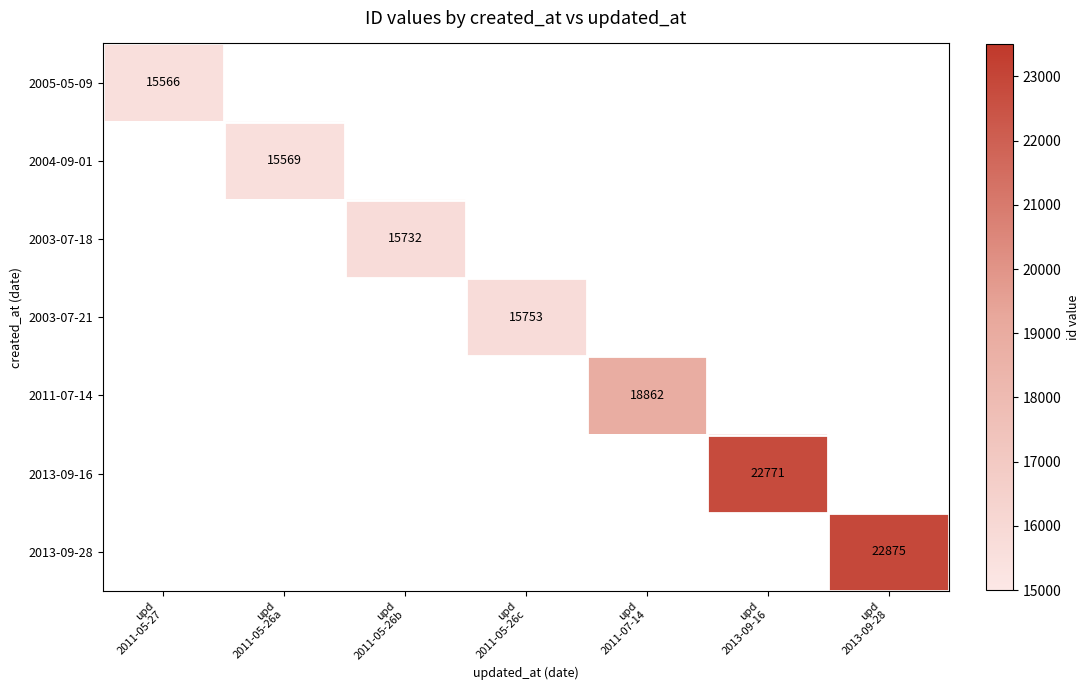

Where is 2005-05-09 nearest to the value 15566?

upd 2011-05-27